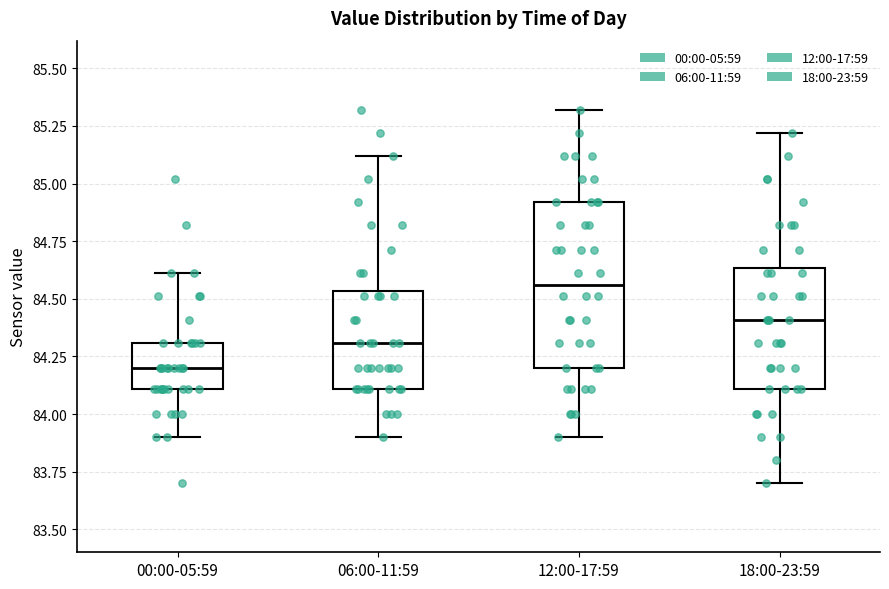

Reading left to right, transcribe this box plot: for each box, give where its median line is, the range the box spans, and where its two whiskers end, as read against the y-axis. The values are not printed on the chart, so give them approximately, as read against the axis.

00:00-05:59: median 84.20, box 84.10 to 84.30, whiskers 83.90 to 84.60
06:00-11:59: median 84.30, box 84.10 to 84.55, whiskers 83.90 to 85.10
12:00-17:59: median 84.55, box 84.20 to 84.90, whiskers 83.90 to 85.30
18:00-23:59: median 84.40, box 84.10 to 84.65, whiskers 83.70 to 85.20